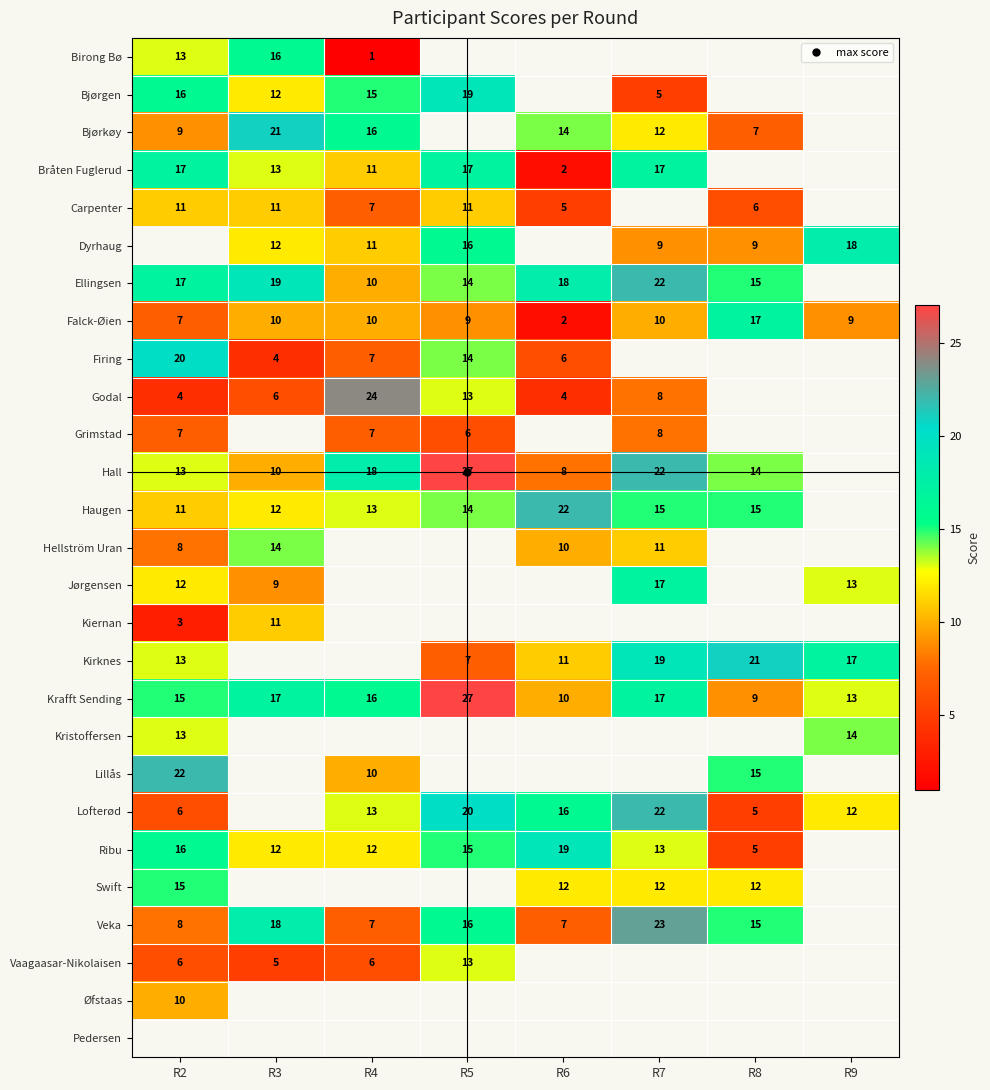

What is the maximum value for Lillås?

22.0